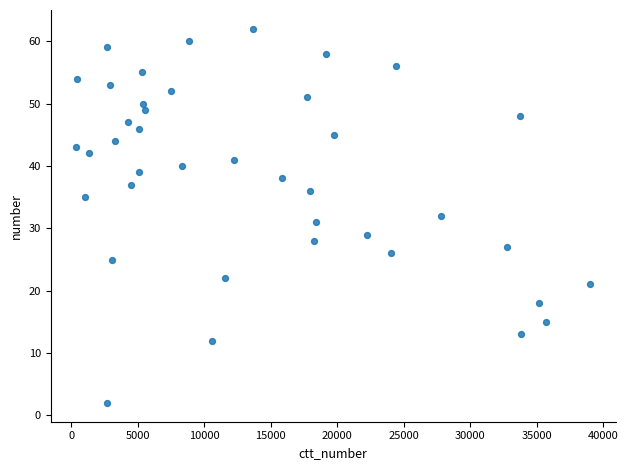

What is the range of X values (max minus min)?

38609